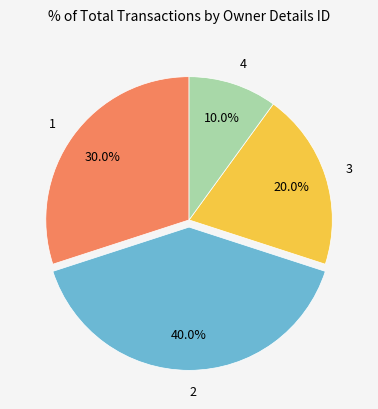

Is there a majority slice in this chart?

No